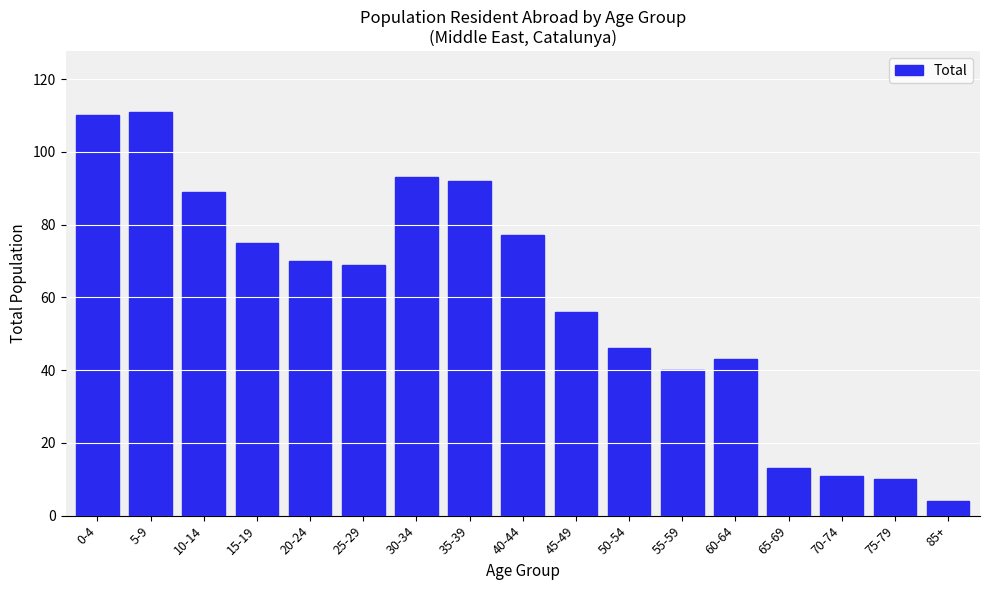

Reading left to right, list all the values displayed in this chart.

110	111	89	75	70	69	93	92	77	56	46	40	43	13	11	10	4